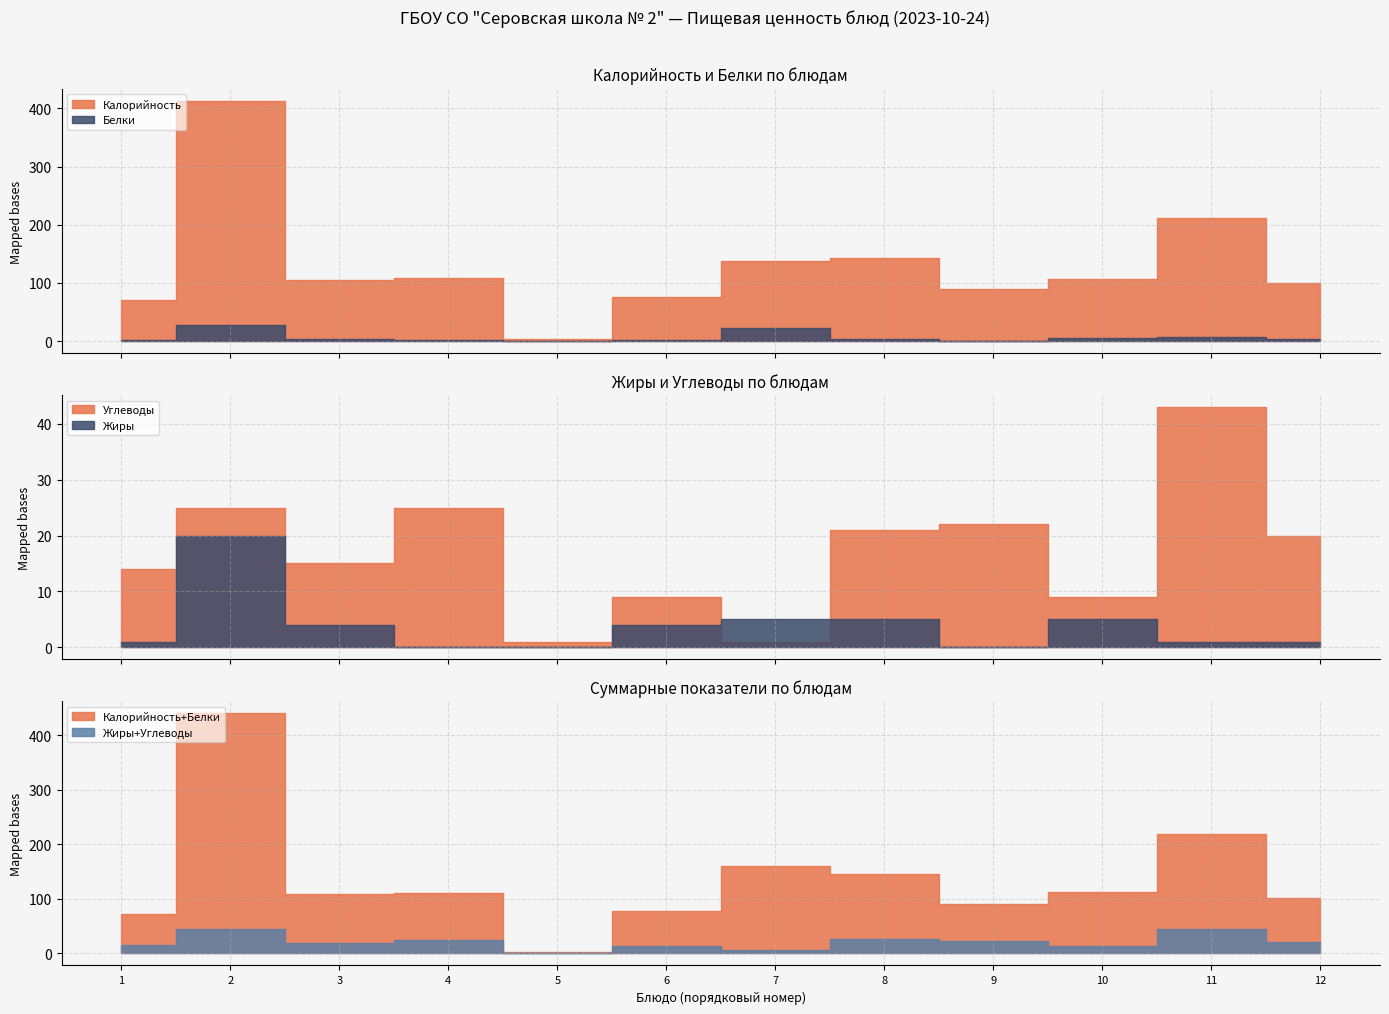

At ПЮРЕ КАРТОФЕЛЬНОЕ, list the series in order from largest to smallest.

Калорийность, Углеводы, Жиры, Белки